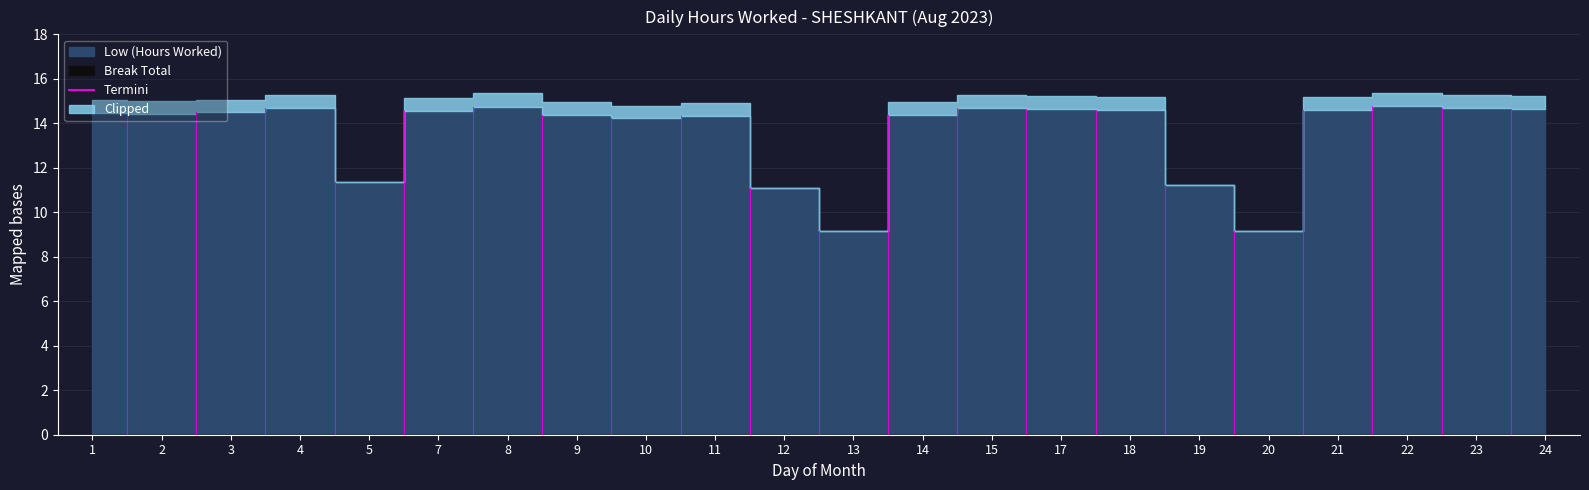

At which category is the sum across all series the highest?

22